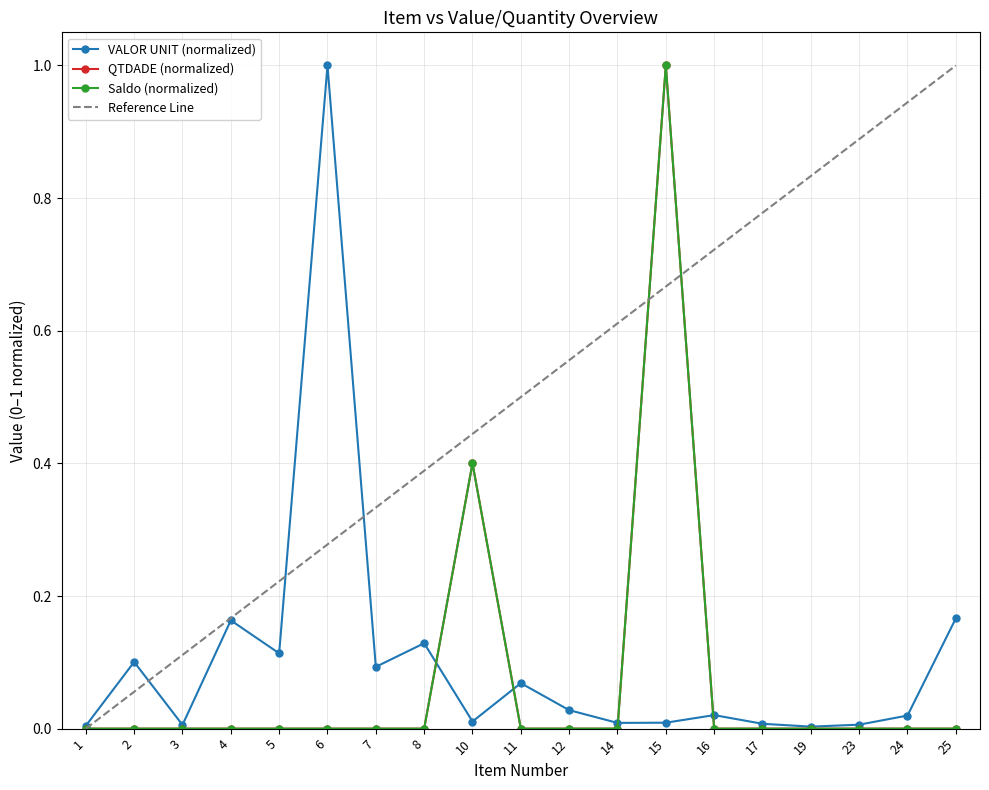

Rank the series at 1 from highest to lowest value.

VALOR UNIT, QTDADE, Saldo